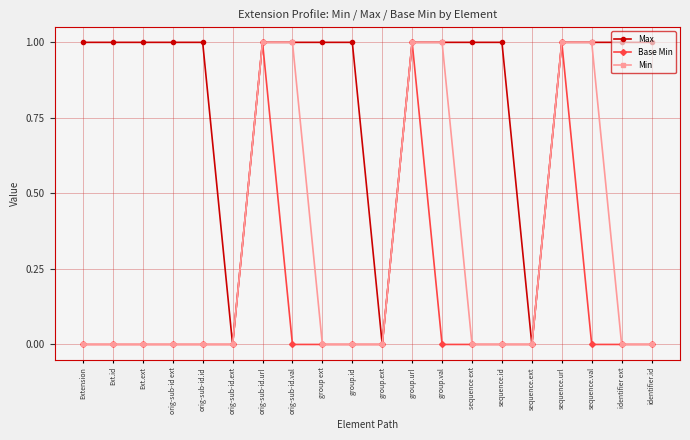

Which series has the largest total across all categories?

Max